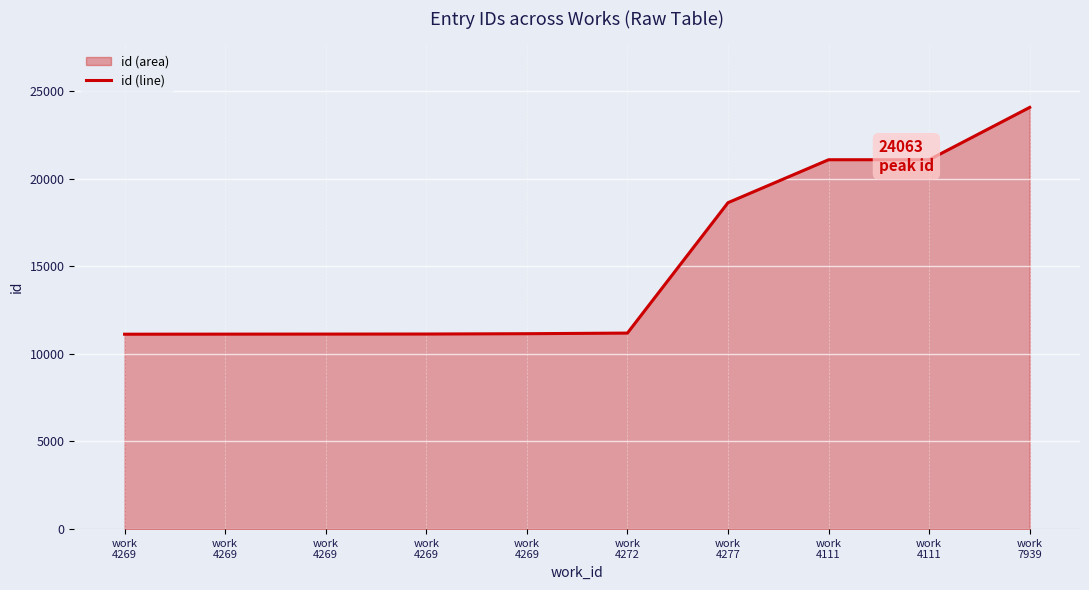

Reading left to right, list all the values displayed in this chart.

11122	11126	11129	11132	11150	11186	18626	21076	21077	24063